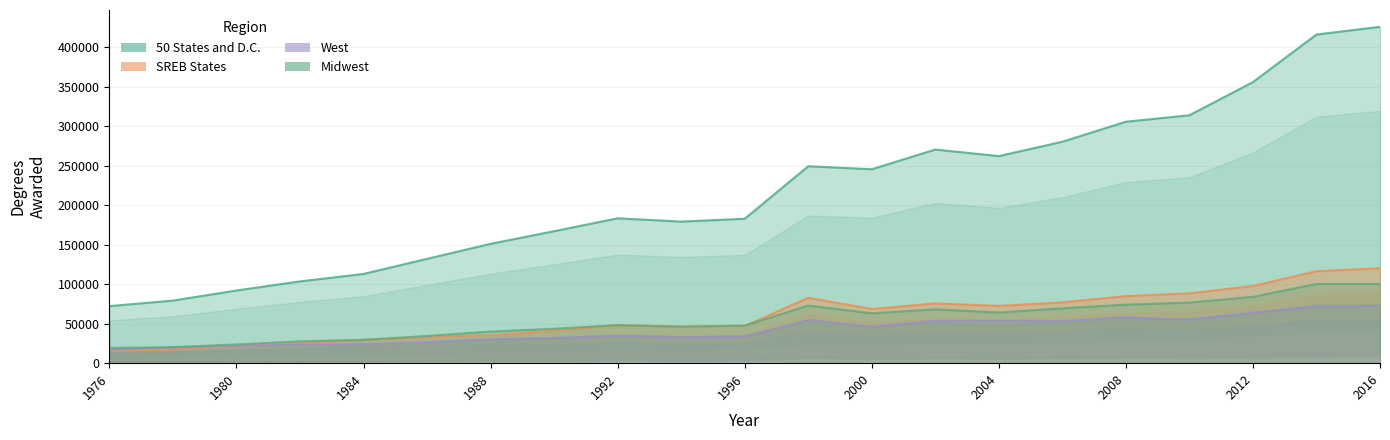

Between which two adjacent categories do SREB States and Midwest first intersect?

1982 and 1984